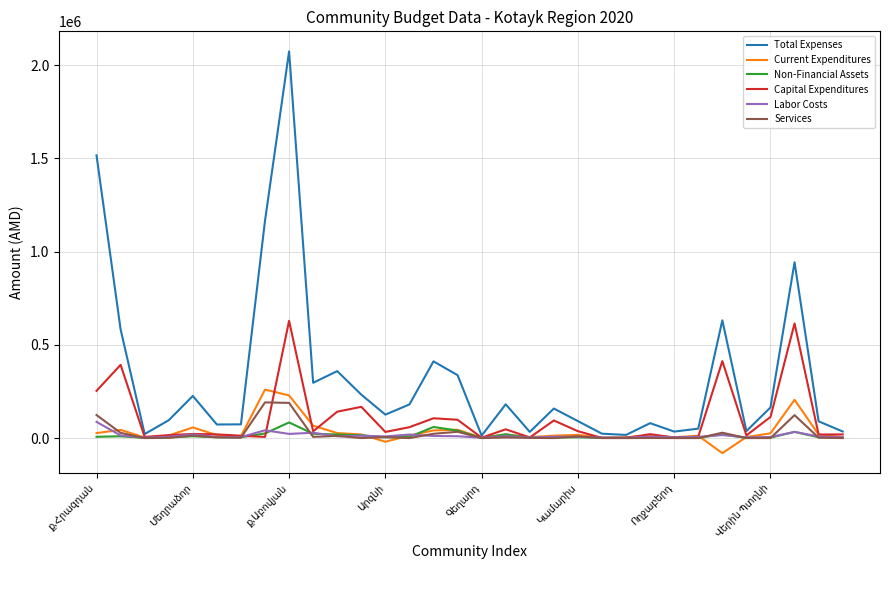

True or false: Non-Financial Assets and Current Expenditures intersect in this chart.

True